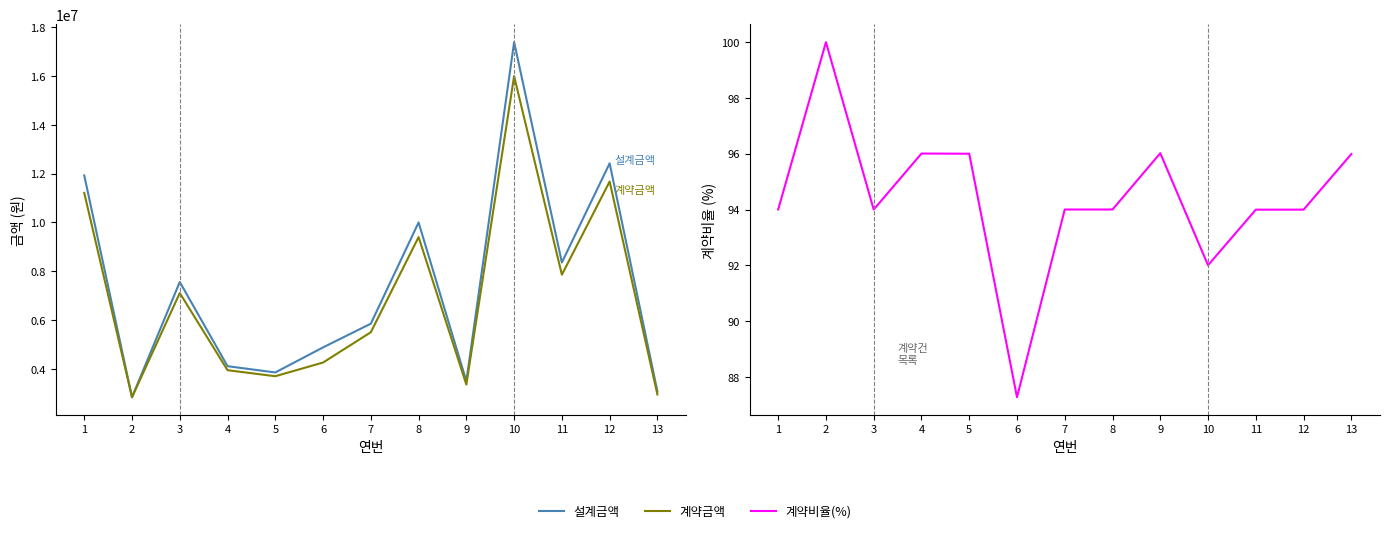

Which category has the highest value across all series?

10